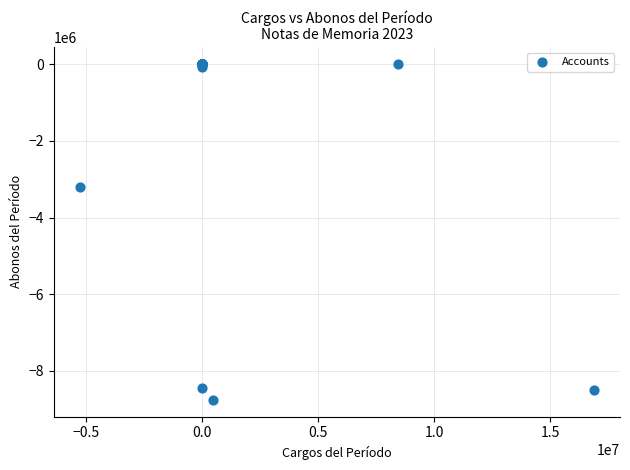

What Y value in the scatter plot is closest to -4375500?

-3200768.7